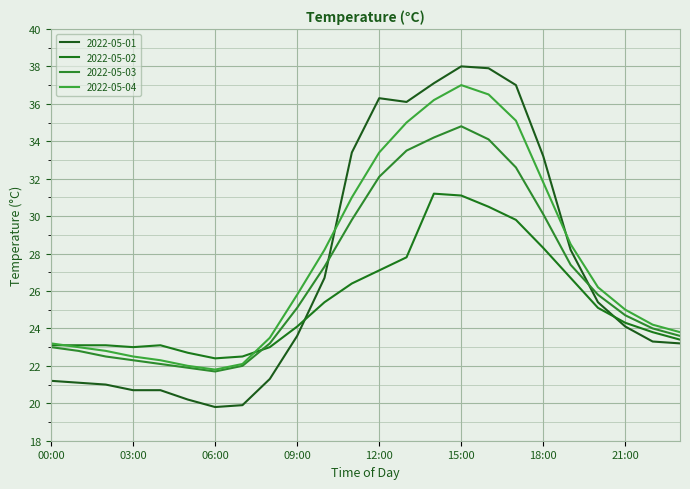

How many lines are shown in the chart?

4